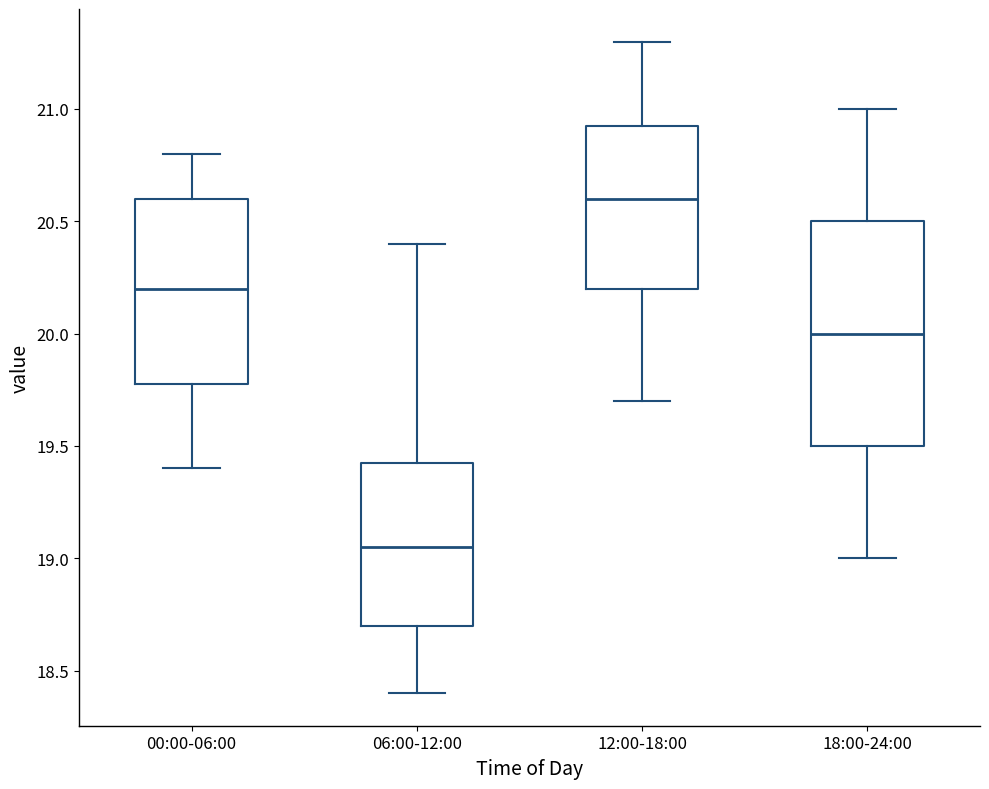

Where does the median line of the box for 00:00-06:00 sit on the y-axis? The values are not printed on the chart, so give them approximately, as read against the axis.

20.20